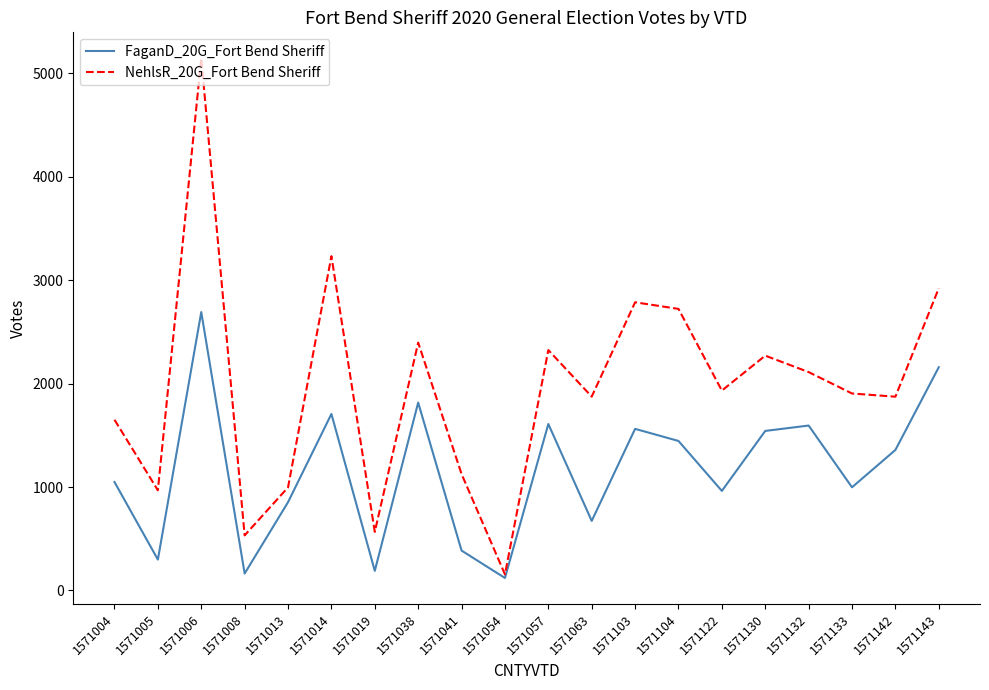

Rank the series by their maximum value, from highest to lowest.

NehlsR_20G_Fort Bend Sheriff, FaganD_20G_Fort Bend Sheriff